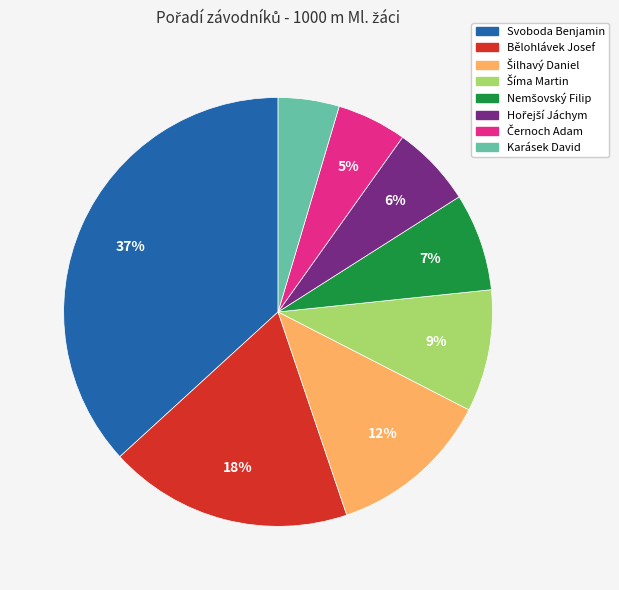

Which slice is the largest?

Svoboda Benjamin